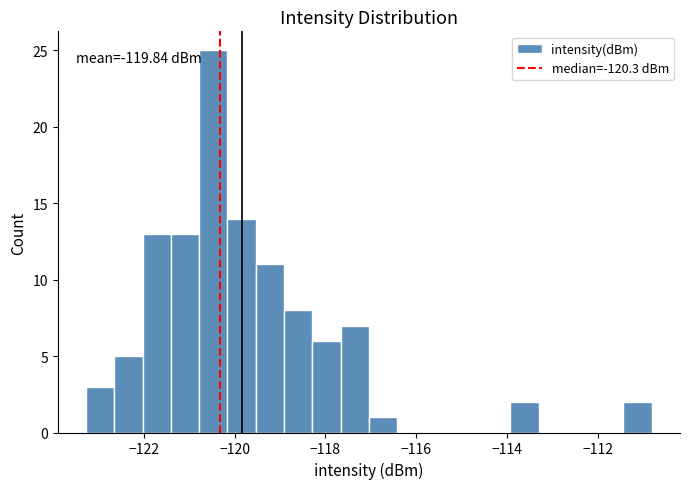

Around what value on the x-axis is the tallest bar? Give the approximate position of its centre, as read against the axis.

-120.4